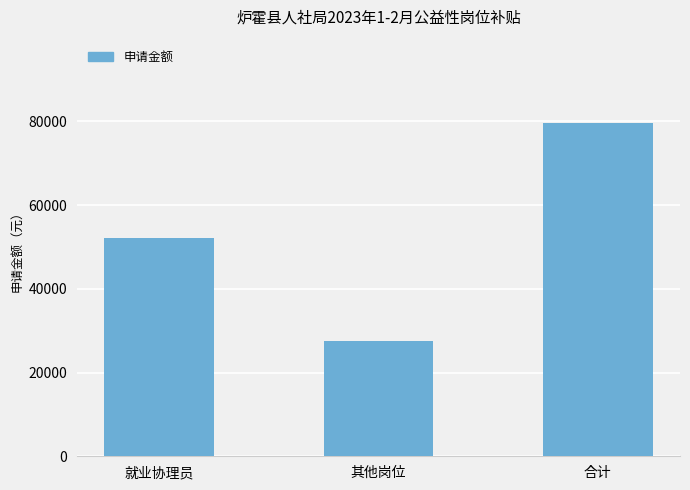

Which category has the highest value across all series?

合计